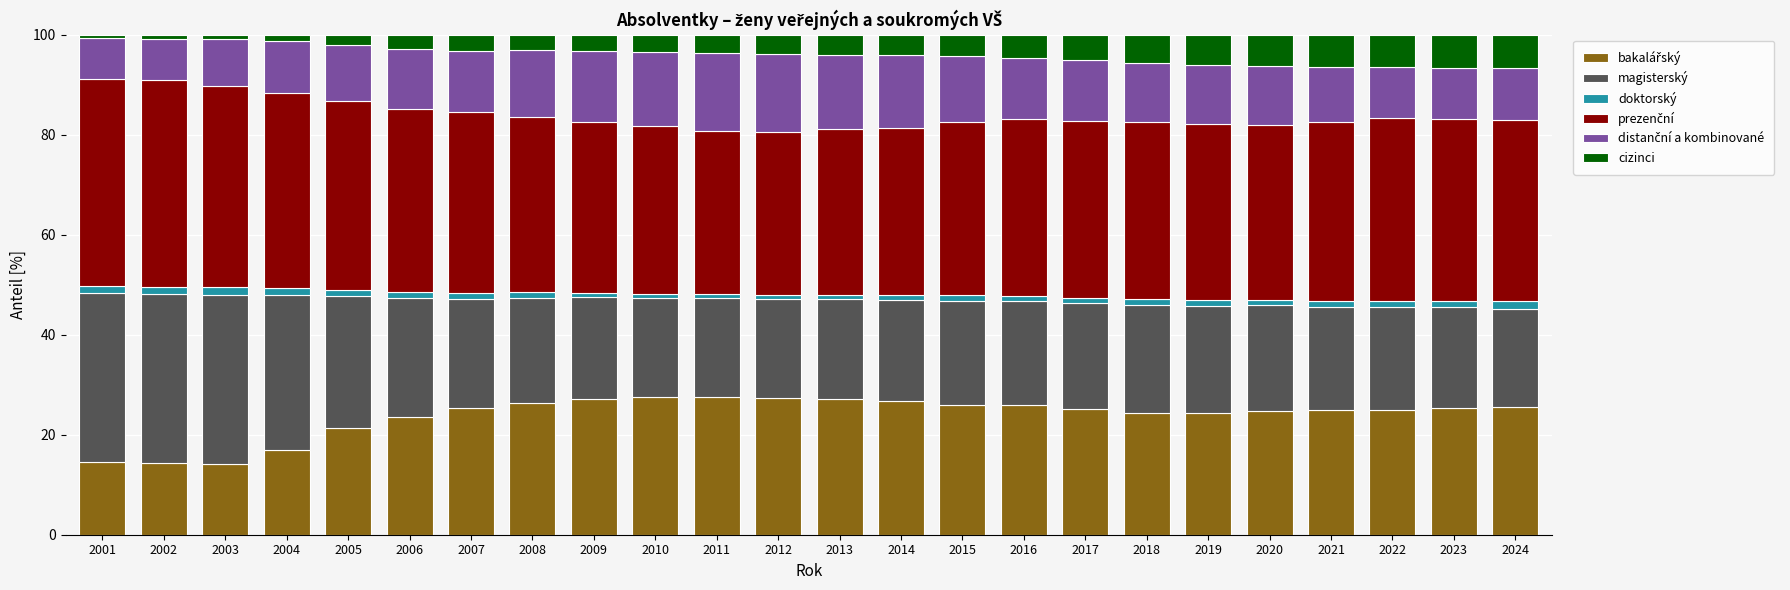

At which label does cizinci first exceed 4?

2013